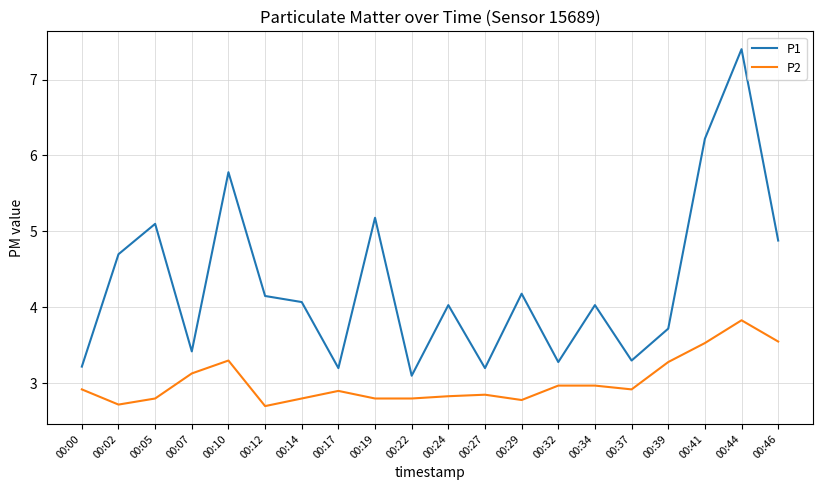

True or false: P2 and P1 cross at least once.

False